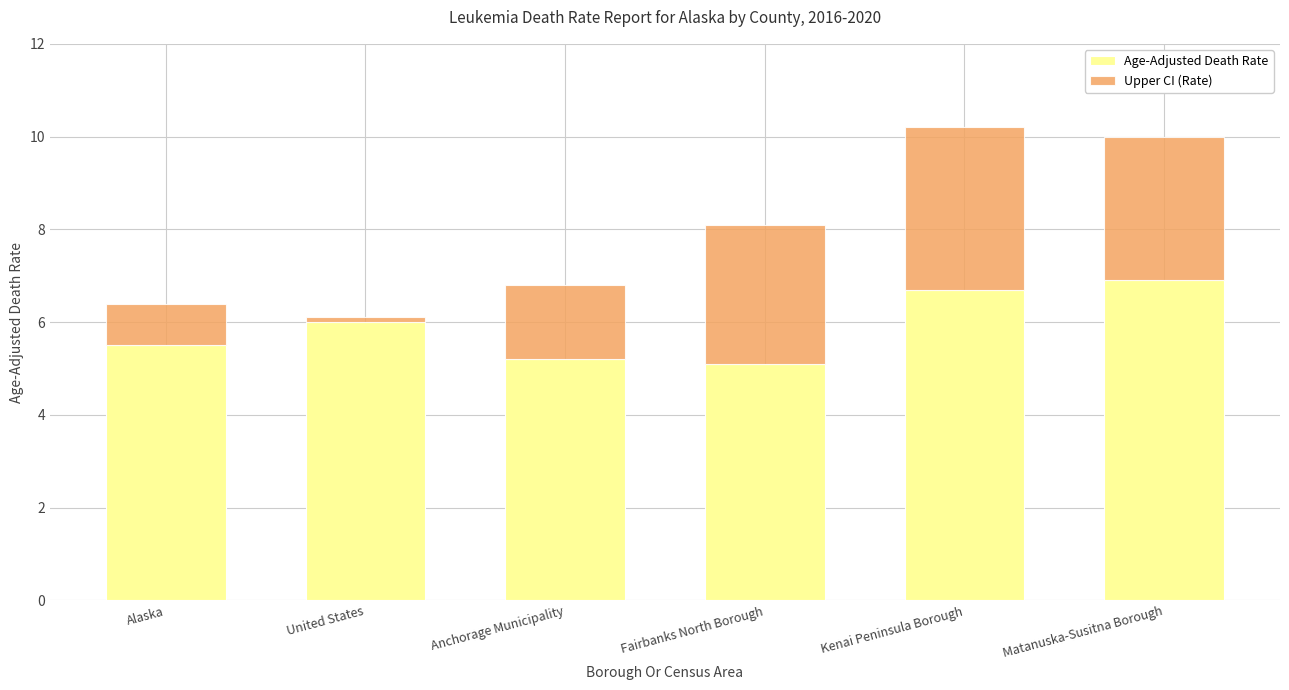

The Age-Adjusted Death Rate series shows 6.7 at Kenai Peninsula Borough. True or false?

True